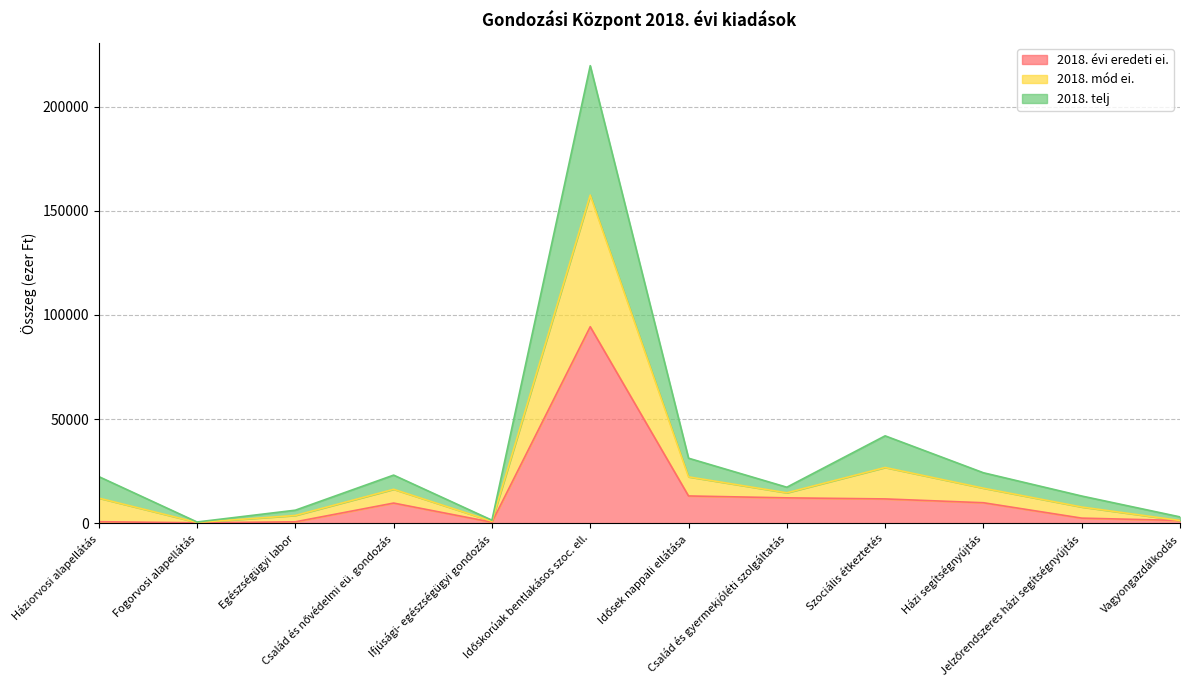

What is the highest value of the 2018. évi eredeti ei. series?

94379.5